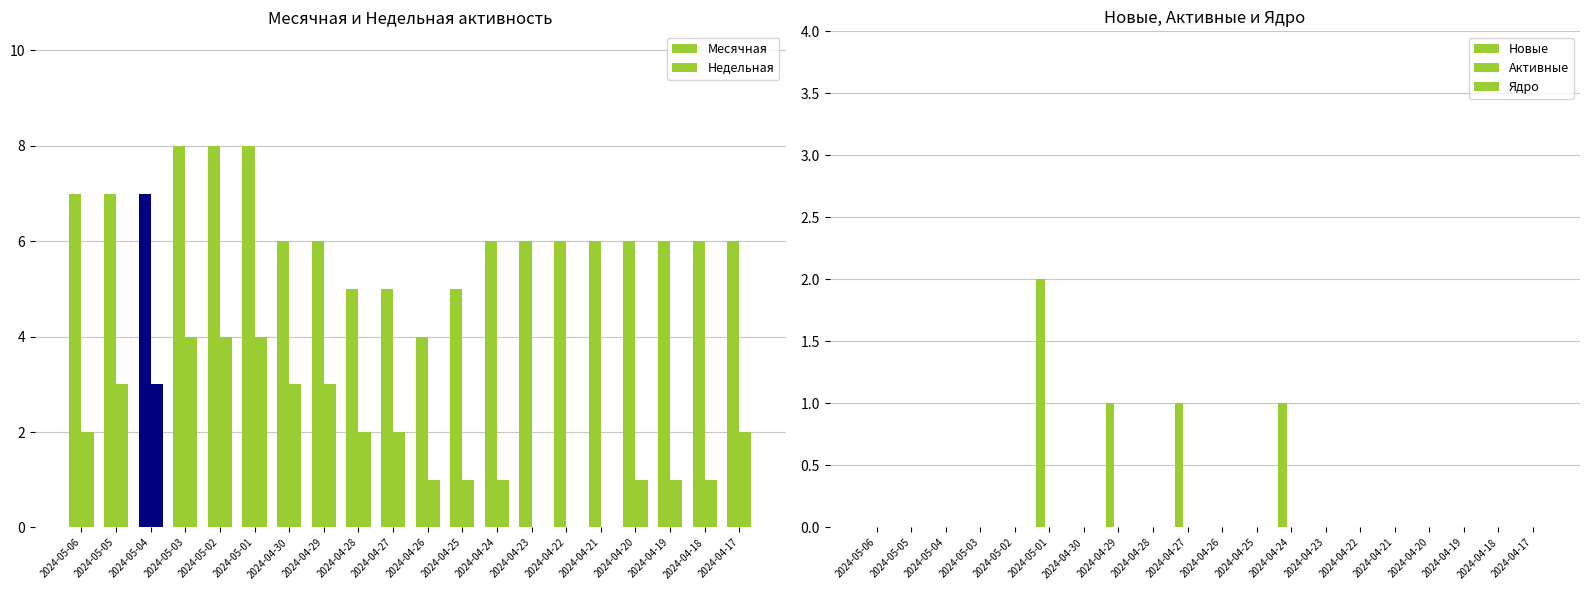

What is the maximum value shown in the chart?

8